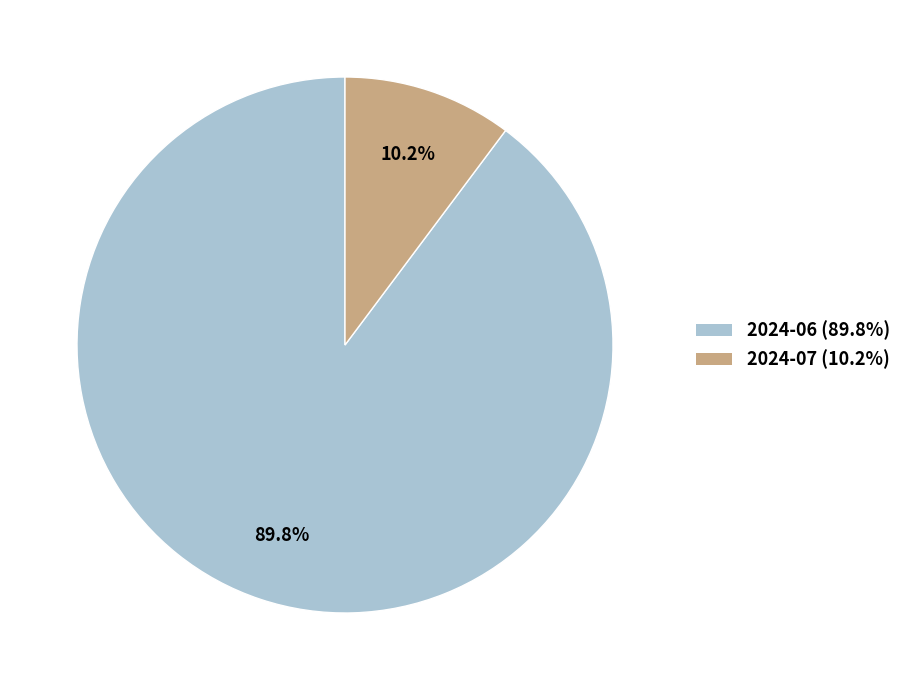

True or false: 2024-07 accounts for 24% of the total.

False